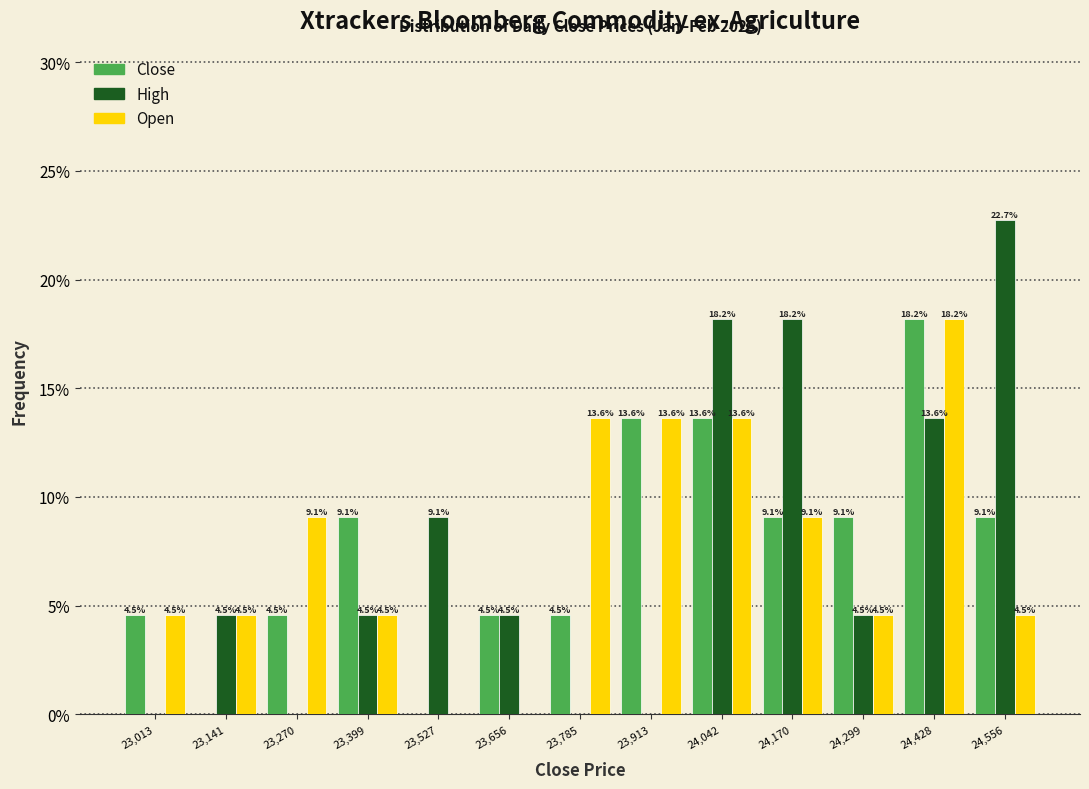

In the Close series, which range on the x-axis has the tallest bar?

24360 to 24500